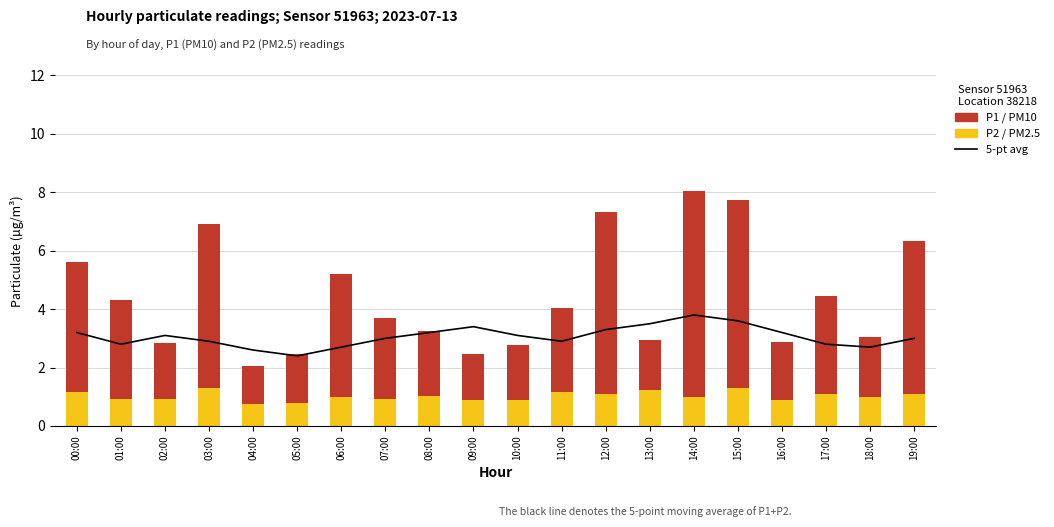

At how many categories does at least one series exceed 6?

3